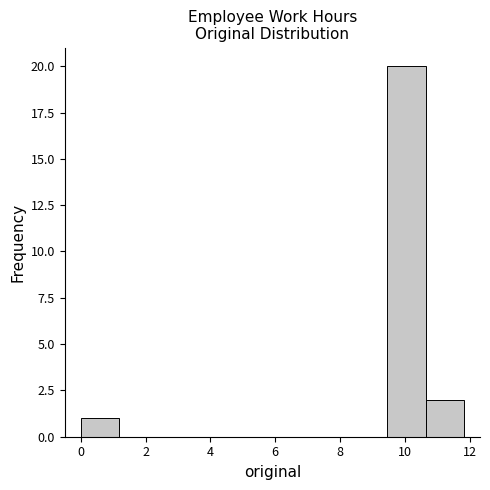

Reading left to right, list every bar in this chart as the range it spans on the x-axis followed by its height. Neither the bar edges nor the heights are printed on the chart, so give them approximately, as read against the axes.

0.0 to 1.2: 1
1.2 to 2.4: 0
2.4 to 3.6: 0
3.6 to 4.8: 0
4.8 to 6.0: 0
6.0 to 7.0: 0
7.0 to 8.2: 0
8.2 to 9.4: 0
9.4 to 10.6: 20
10.6 to 11.8: 2